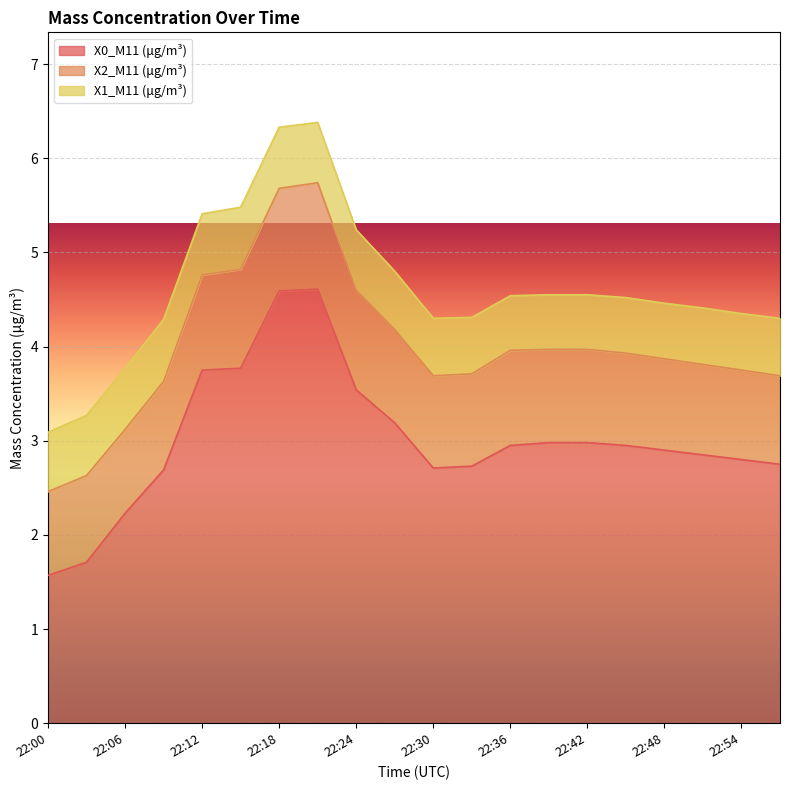

Reading right to left, list all the values displayed in this chart.

X0_M11 (μg/m³): 22:57=2.8	22:54=2.8	22:51=2.9	22:48=2.9	22:45=3.0	22:42=3.0	22:39=3.0	22:36=3.0	22:33=2.7	22:30=2.7	22:27=3.2	22:24=3.5	22:21=4.6	22:18=4.6	22:15=3.8	22:12=3.8	22:09=2.7	22:06=2.2	22:03=1.7	22:00=1.6
X2_M11 (μg/m³): 22:57=0.9	22:54=0.9	22:51=1.0	22:48=1.0	22:45=1.0	22:42=1.0	22:39=1.0	22:36=1.0	22:33=1.0	22:30=1.0	22:27=1.0	22:24=1.1	22:21=1.1	22:18=1.1	22:15=1.1	22:12=1.0	22:09=0.9	22:06=0.9	22:03=0.9	22:00=0.9
X1_M11 (μg/m³): 22:57=0.6	22:54=0.6	22:51=0.6	22:48=0.6	22:45=0.6	22:42=0.6	22:39=0.6	22:36=0.6	22:33=0.6	22:30=0.6	22:27=0.6	22:24=0.6	22:21=0.6	22:18=0.7	22:15=0.7	22:12=0.7	22:09=0.7	22:06=0.7	22:03=0.6	22:00=0.6